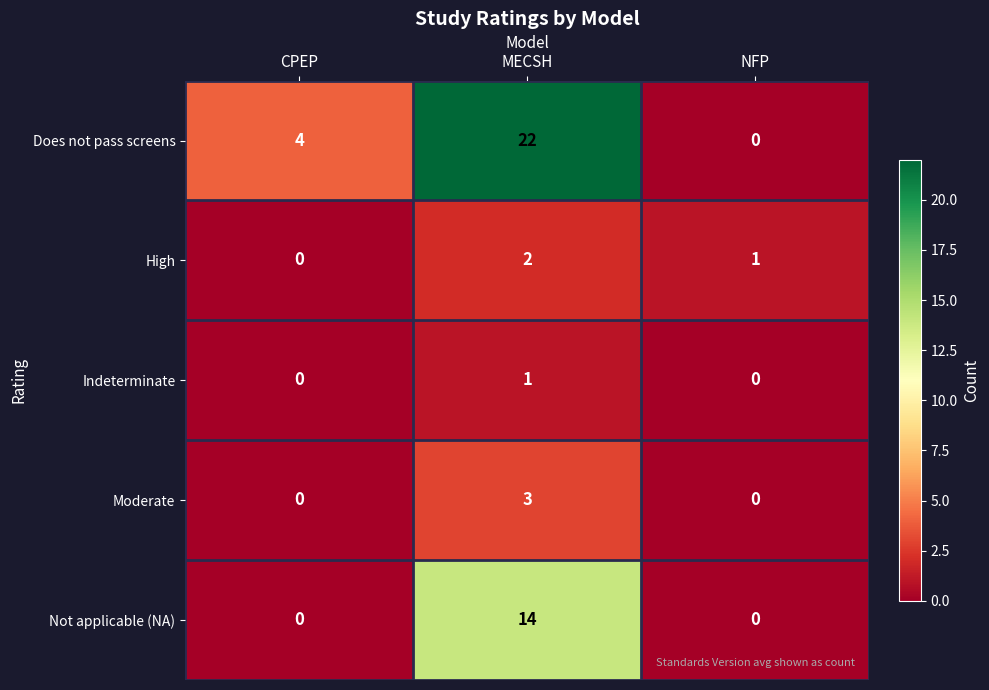

Which series has the widest spread of values?

Does not pass screens